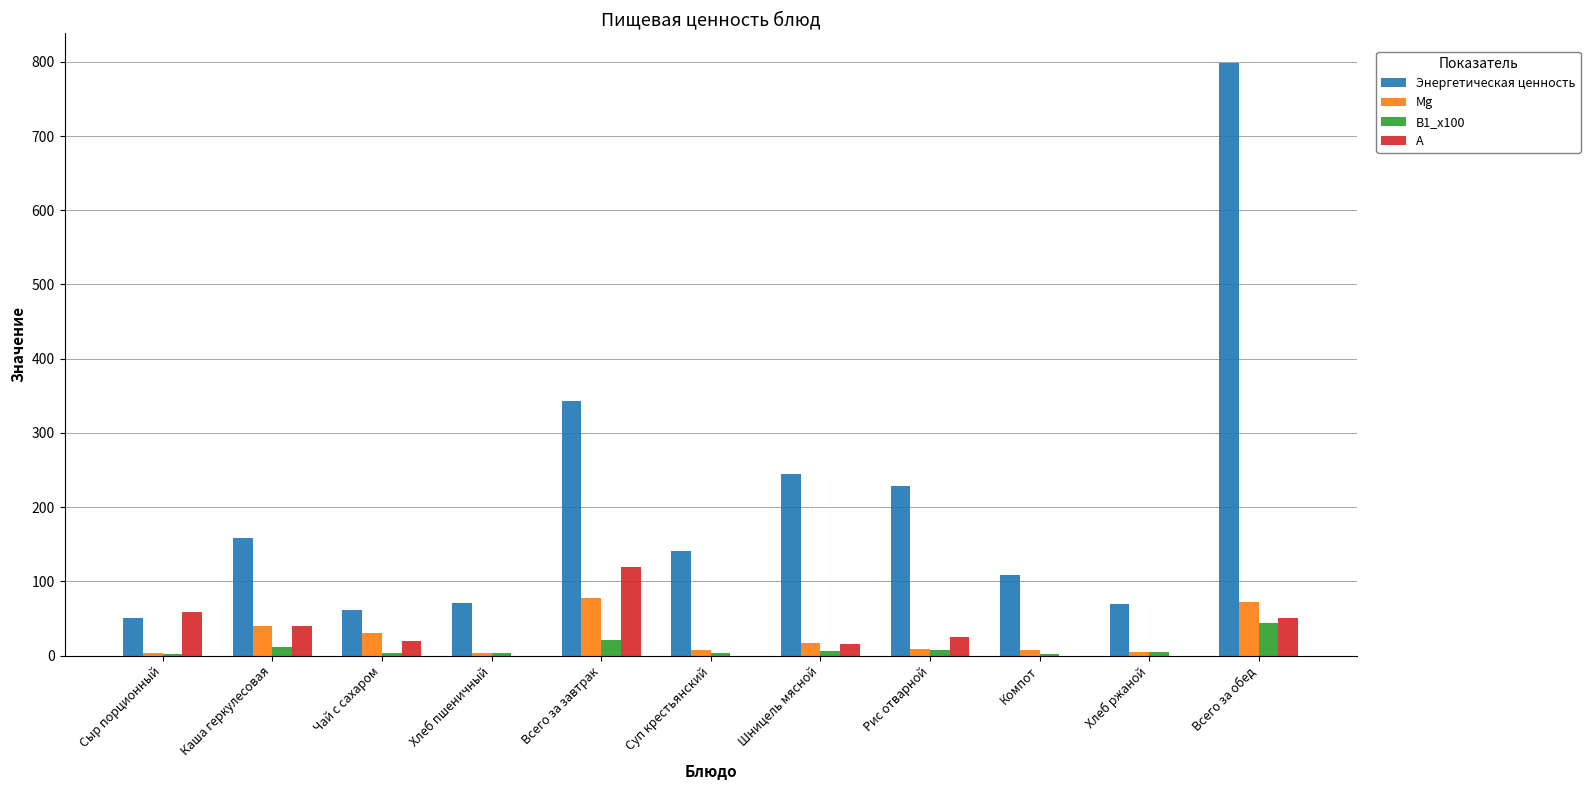

What is the spread (max minus min) of values at Всего за обед?

754.6